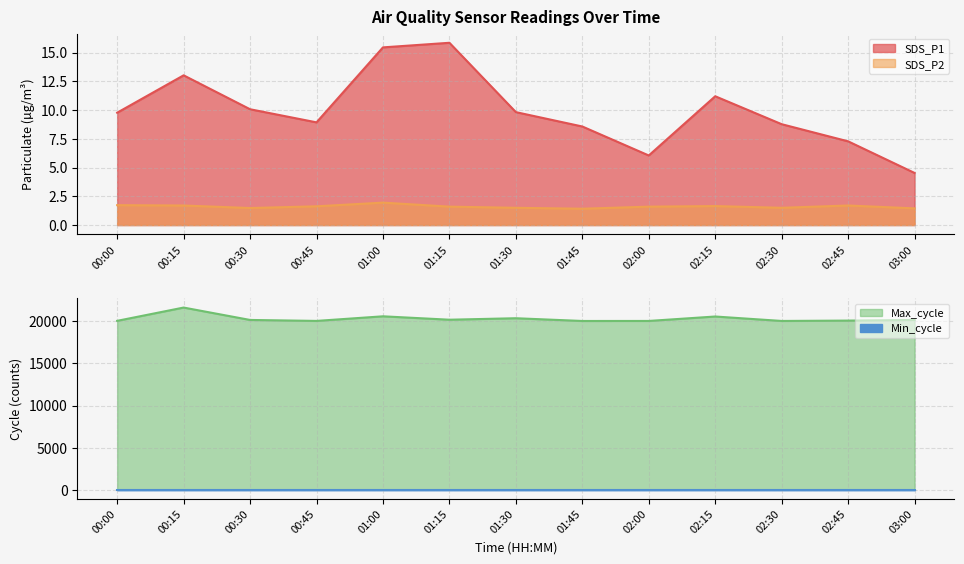

True or false: SDS_P2 has a value of 0.5 at 00:00.

False